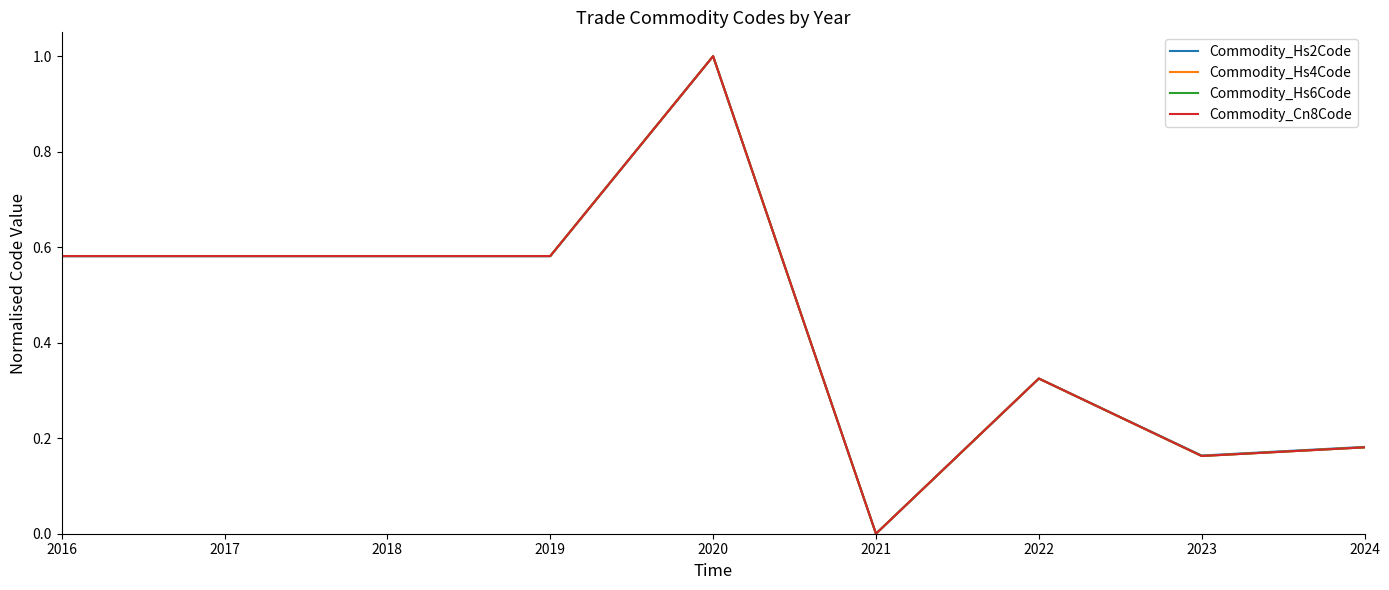

At which category does the chart reach its peak across all series?

2020